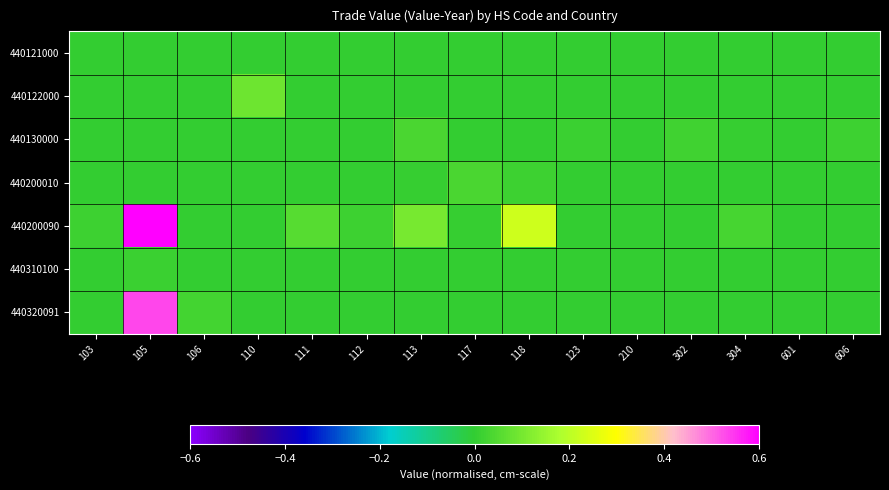

Reading left to right, what are all the values shown in this chart?

440121000: 103=0.0	105=0.0	106=0.0	110=0.0	111=0.0	112=0.0	113=0.0	117=0.0	118=0.0	123=0.0	210=0.0	302=0.0	304=0.0	601=0.0	606=0.0
440122000: 103=0.0	105=0.0	106=0.0	110=0.1	111=0.0	112=0.0	113=0.0	117=0.0	118=0.0	123=0.0	210=0.0	302=0.0	304=0.0	601=0.0	606=0.0
440130000: 103=0.0	105=0.0	106=0.0	110=0.0	111=0.0	112=0.0	113=0.0	117=0.0	118=0.0	123=0.0	210=0.0	302=0.0	304=0.0	601=0.0	606=0.0
440200010: 103=0.0	105=0.0	106=0.0	110=0.0	111=0.0	112=0.0	113=0.0	117=0.0	118=0.0	123=0.0	210=0.0	302=0.0	304=0.0	601=0.0	606=0.0
440200090: 103=0.0	105=0.6	106=0.0	110=0.0	111=0.1	112=0.0	113=0.1	117=0.0	118=0.2	123=0.0	210=0.0	302=0.0	304=0.0	601=0.0	606=0.0
440310100: 103=0.0	105=0.0	106=0.0	110=0.0	111=0.0	112=0.0	113=0.0	117=0.0	118=0.0	123=0.0	210=0.0	302=0.0	304=0.0	601=0.0	606=0.0
440320091: 103=0.0	105=0.5	106=0.0	110=0.0	111=0.0	112=0.0	113=0.0	117=0.0	118=0.0	123=0.0	210=0.0	302=0.0	304=0.0	601=0.0	606=0.0